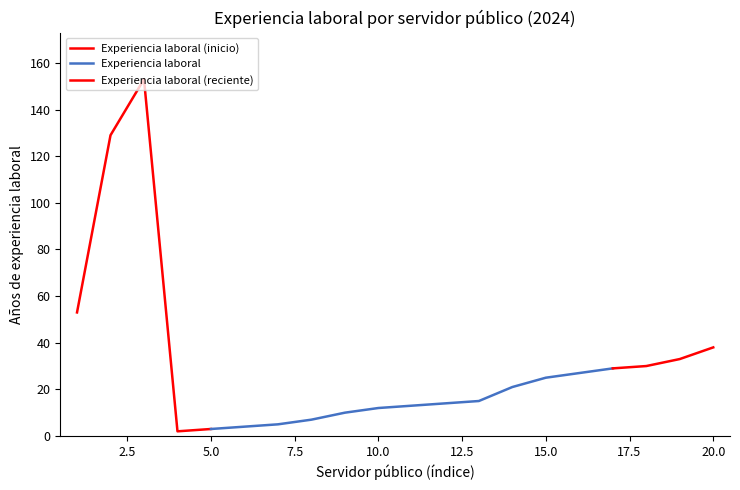

The value of Carrera genérica at Jose Rico is 6. True or false?

False